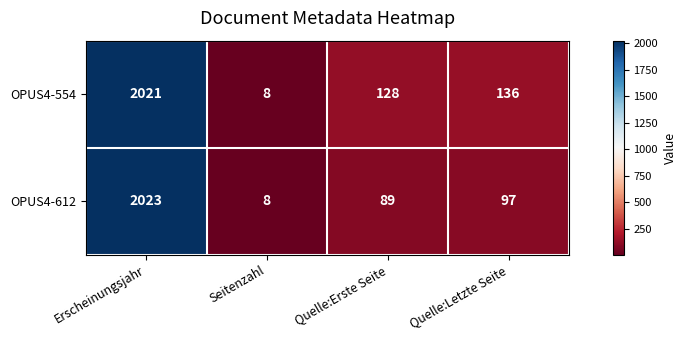

What is the difference between the maximum and second lowest values in the OPUS4-554 series?

1893